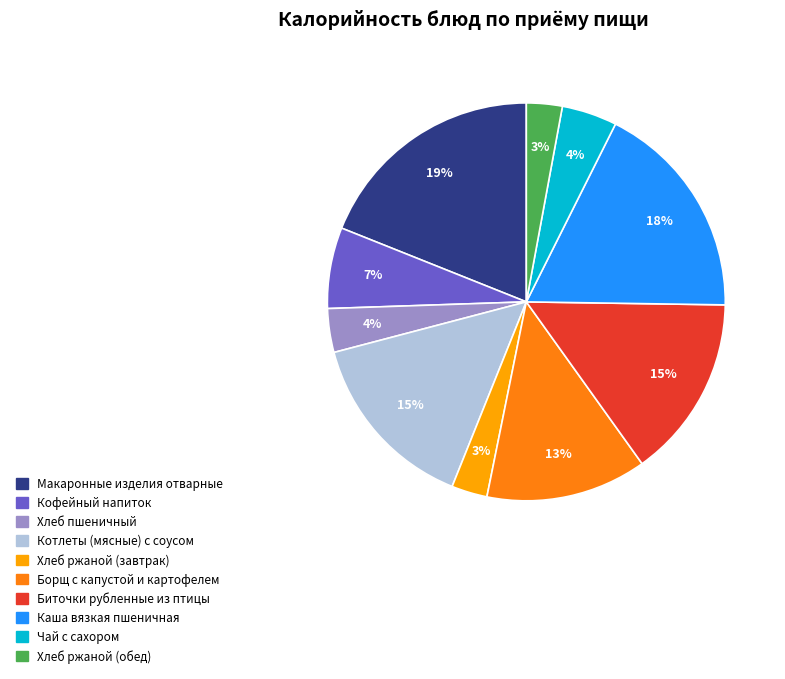

Does Котлеты (мясные) с соусом represent more than half of the total?

No